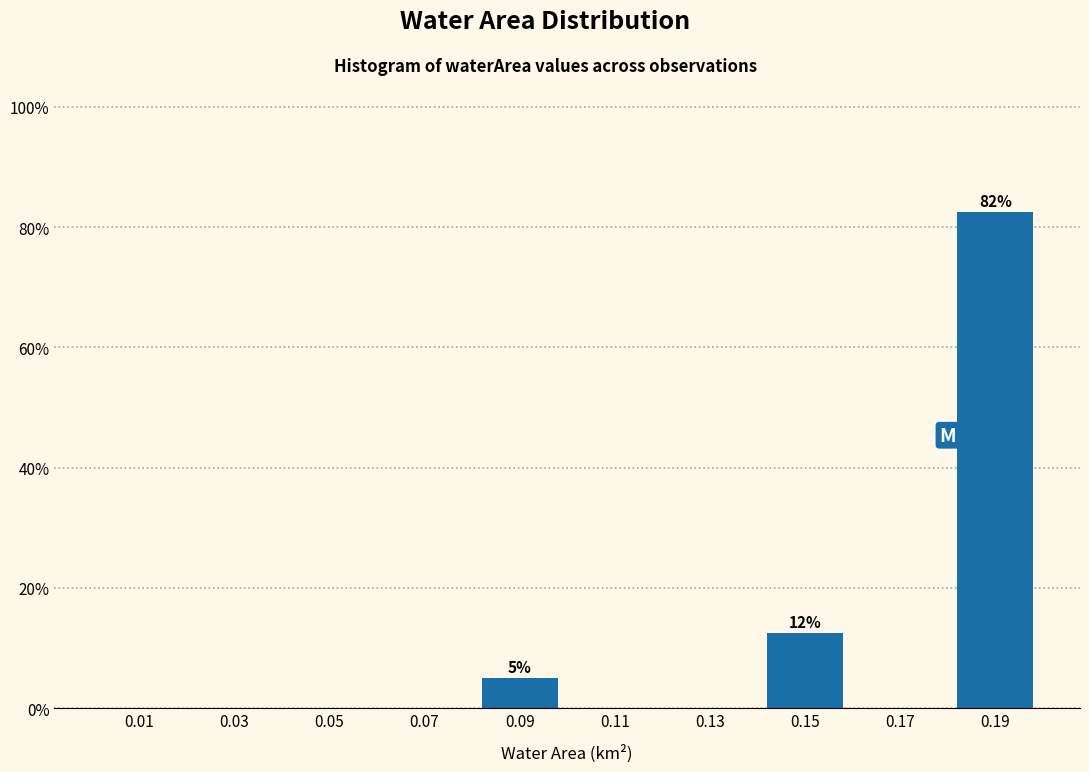

Which range on the x-axis has the tallest bar?

0.18 to 0.20